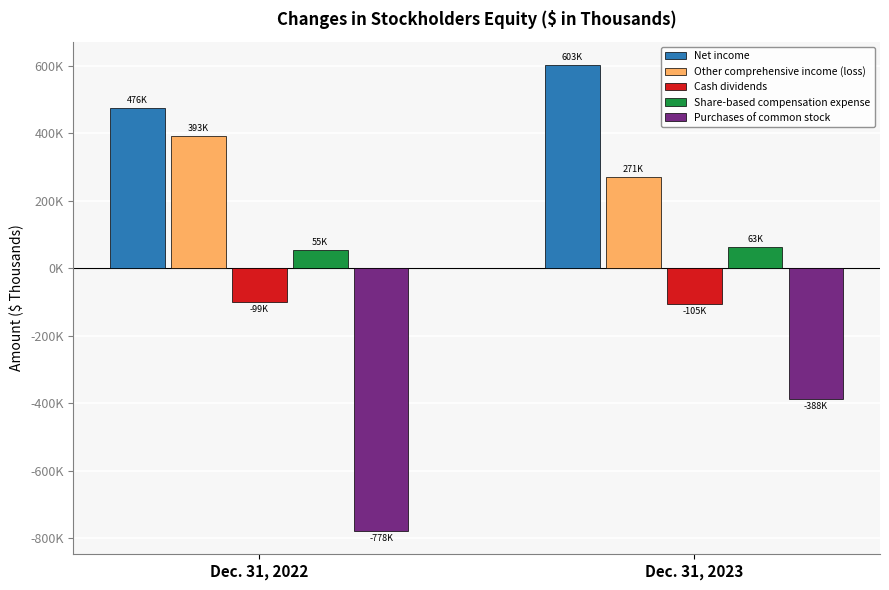

Reading right to left, what are all the values shown in this chart?

Net income: 603008	476170
Other comprehensive income (loss): 271434	393365
Cash dividends: -105690	-99713
Share-based compensation expense: 63076	55633
Purchases of common stock: -388473	-778827